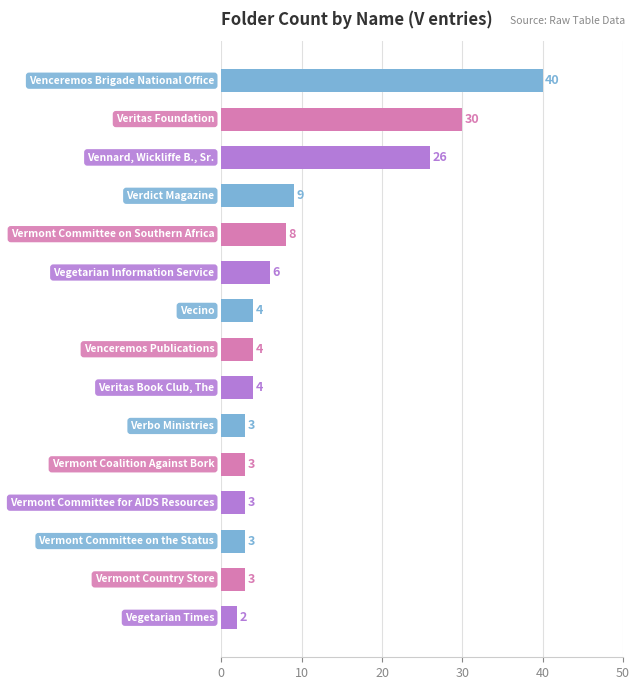

What is the sum of all values?

148